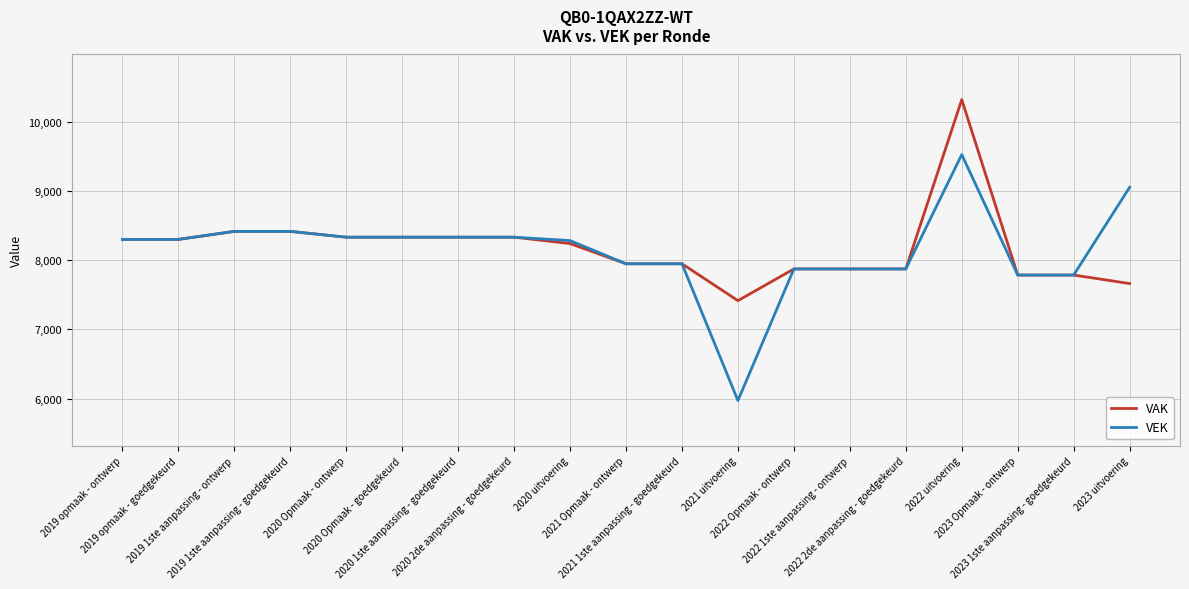

What position from the left is 2023 Opmaak - ontwerp?

17